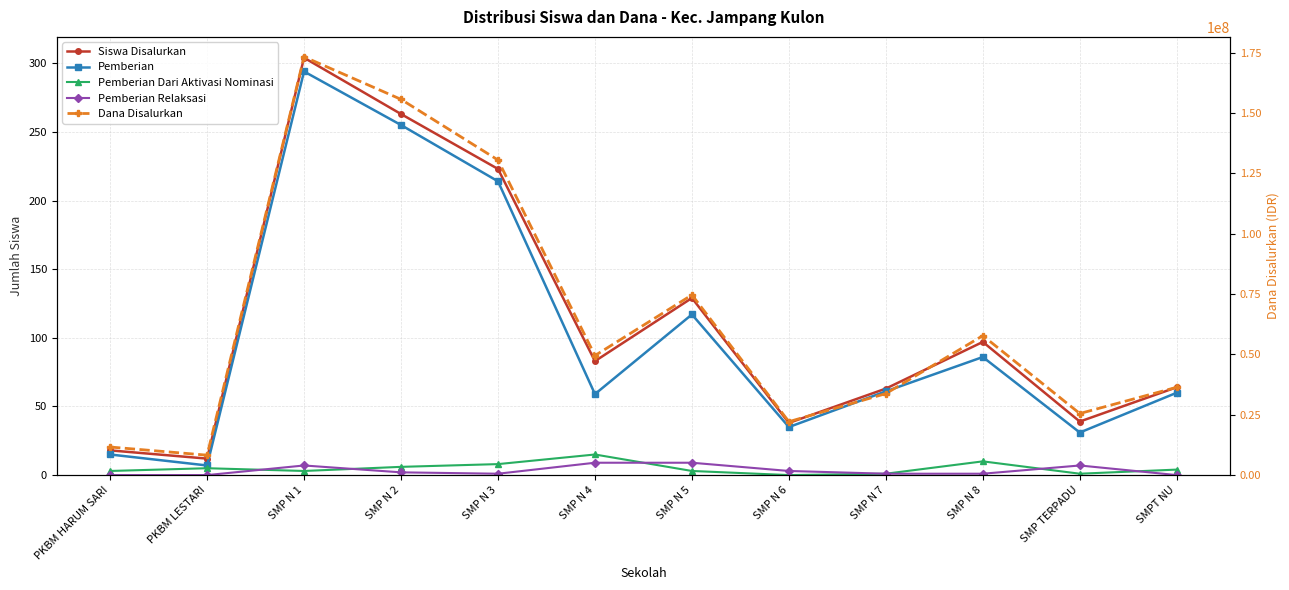

What is the sum of all Dana Disalurkan values?

778875000